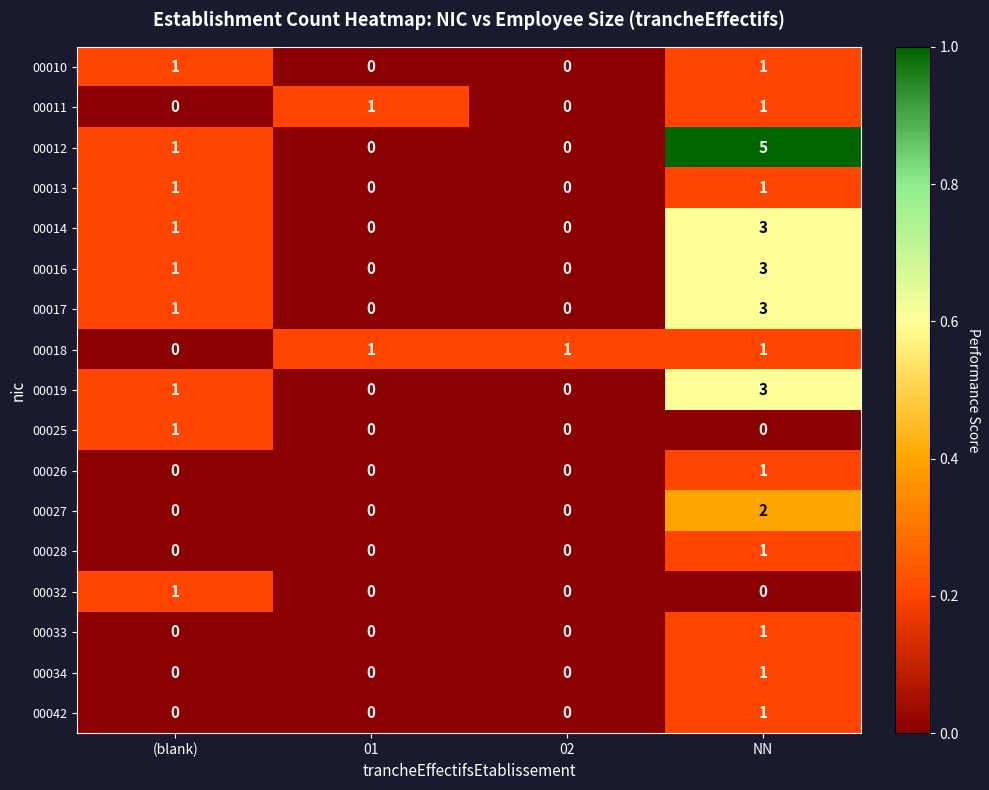

What is the difference between the highest and lowest values at 01?

1